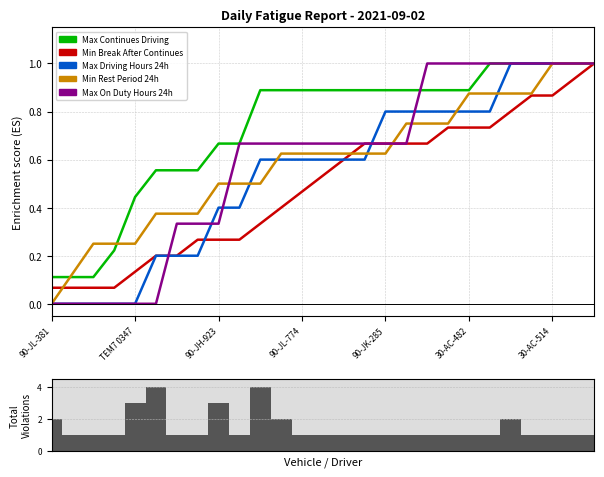

Read the Max On Duty Hours 24h value at 21.

1.0